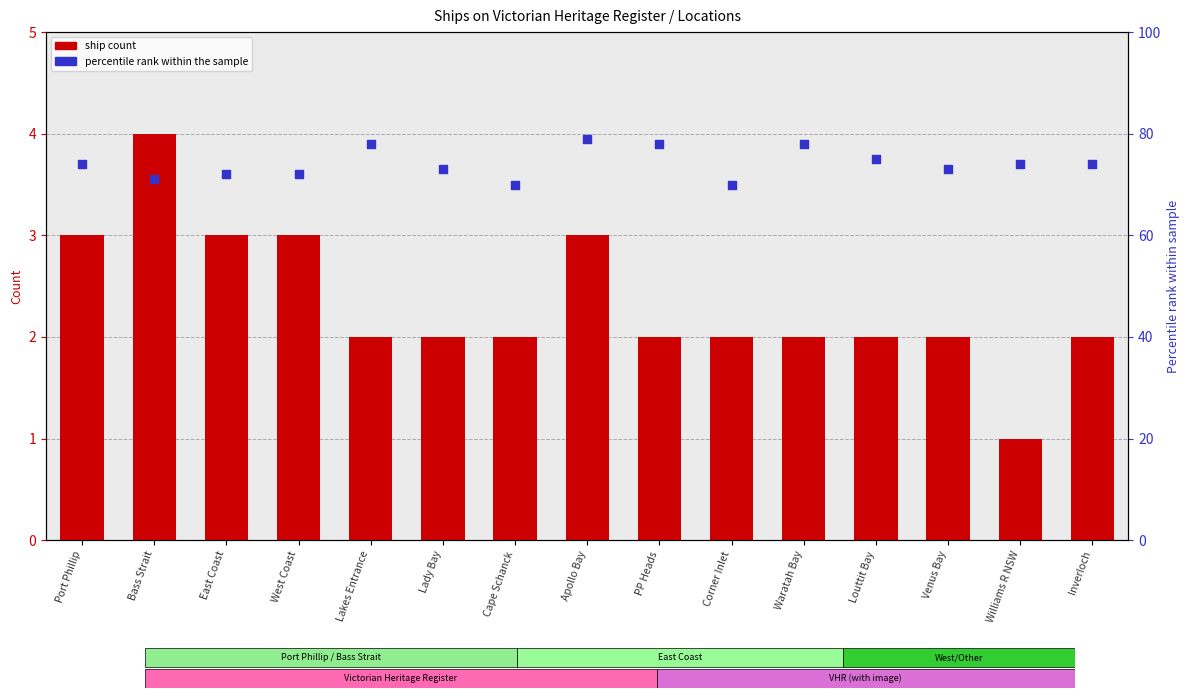

Is the value of ship count at Corner Inlet greater than the value of percentile rank at Apollo Bay?

No